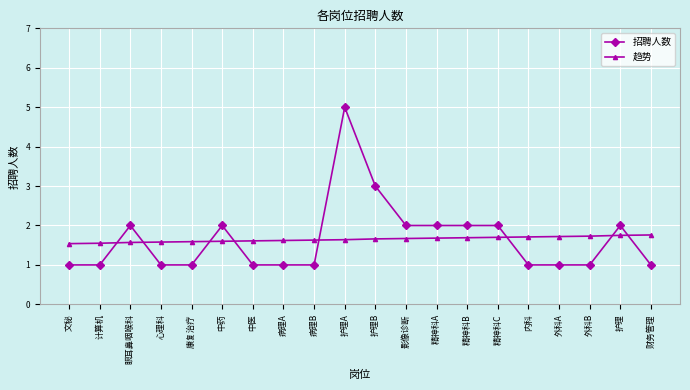

Which category has the highest value in the 招聘人数 series?

护理A